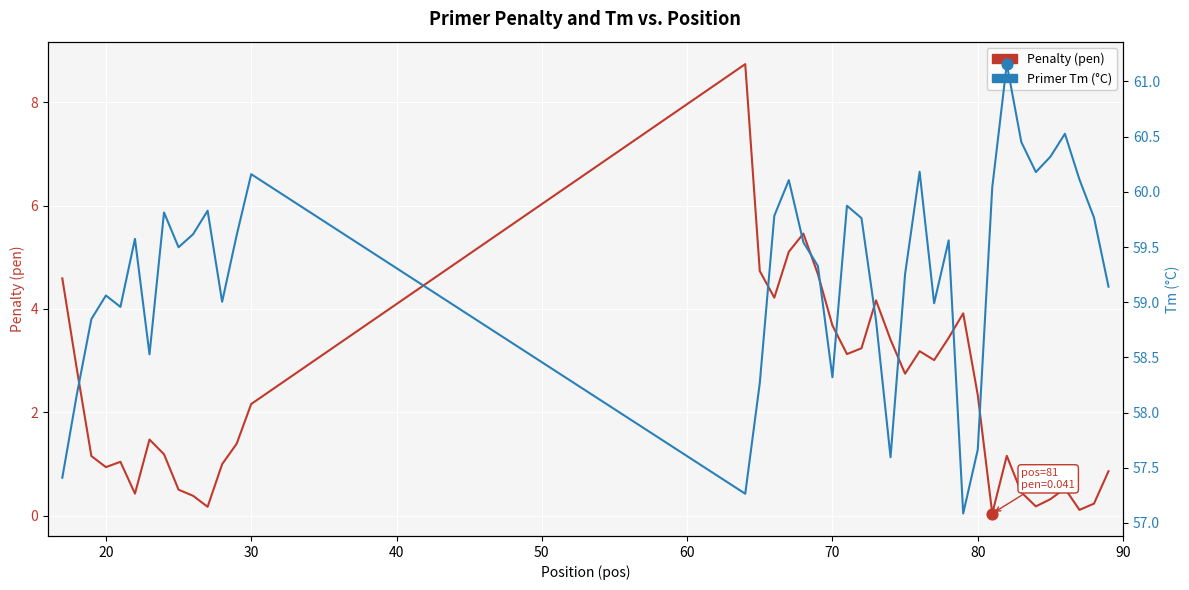

Which series has the largest Y range (max minus min)?

Penalty (pen)